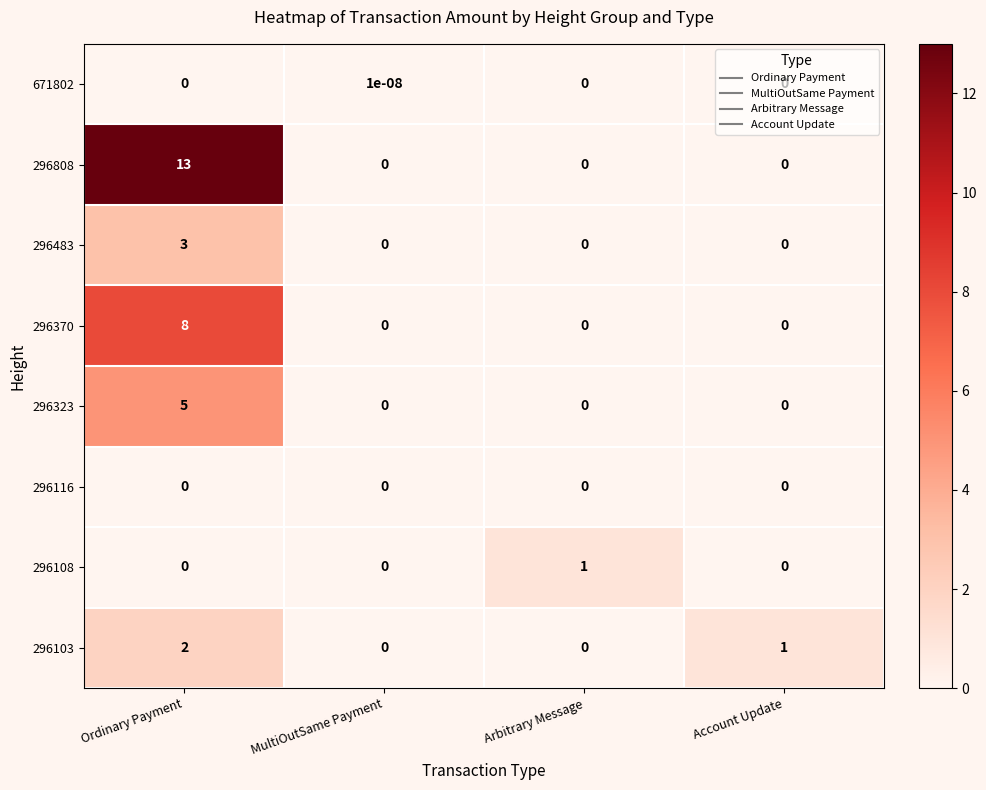

Which category has the highest value across all series?

Ordinary Payment